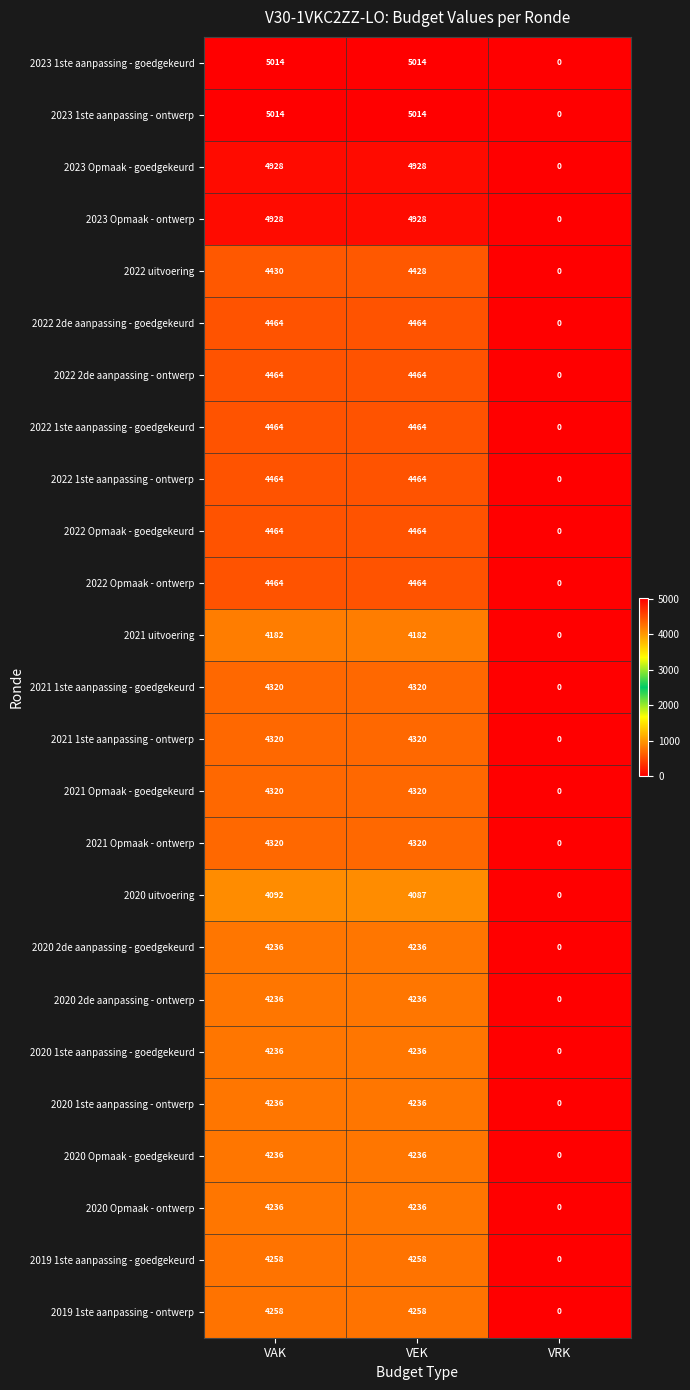

What is the maximum value for 2021 1ste aanpassing - ontwerp?

4320